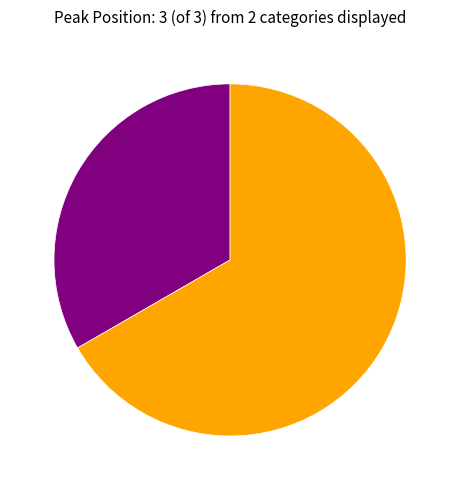

Is there a majority slice in this chart?

Yes